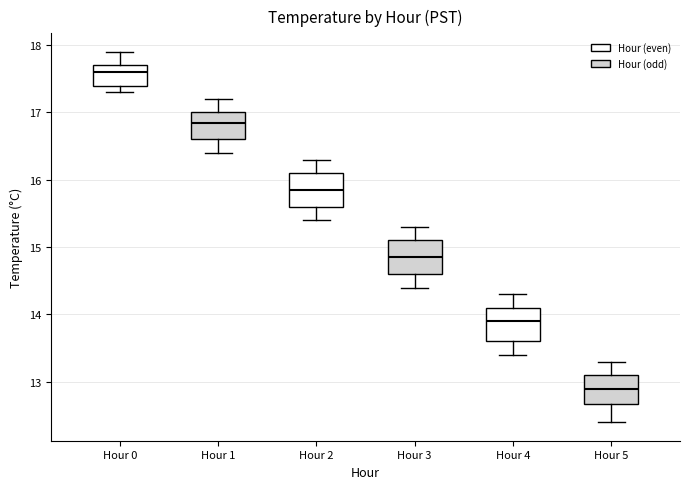

Where does the median line of the box for Hour 4 sit on the y-axis? The values are not printed on the chart, so give them approximately, as read against the axis.

13.9